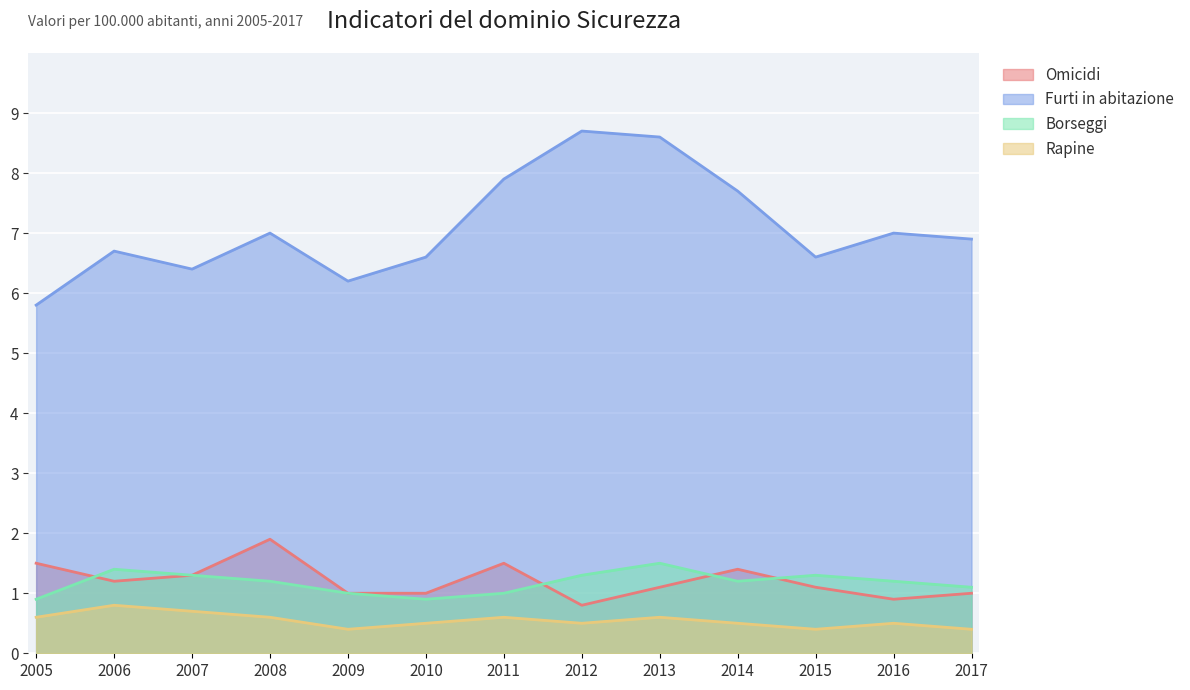

List the series in order of their peak value, lowest first.

Rapine, Borseggi, Omicidi, Furti in abitazione